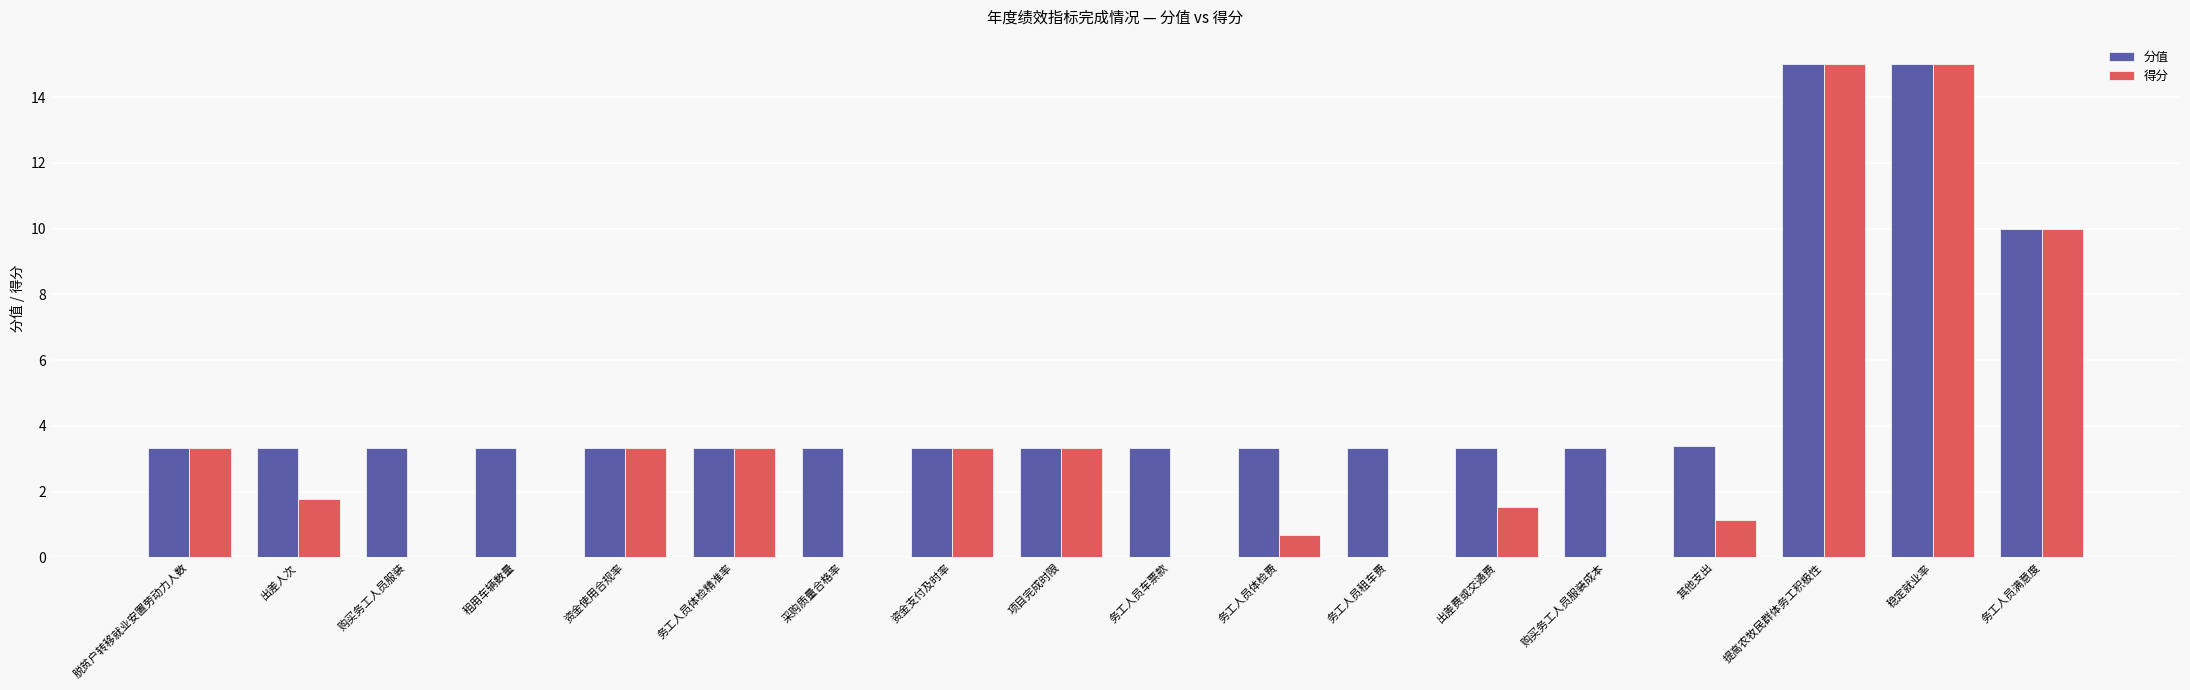

What is the highest value of the 得分 series?

15.0